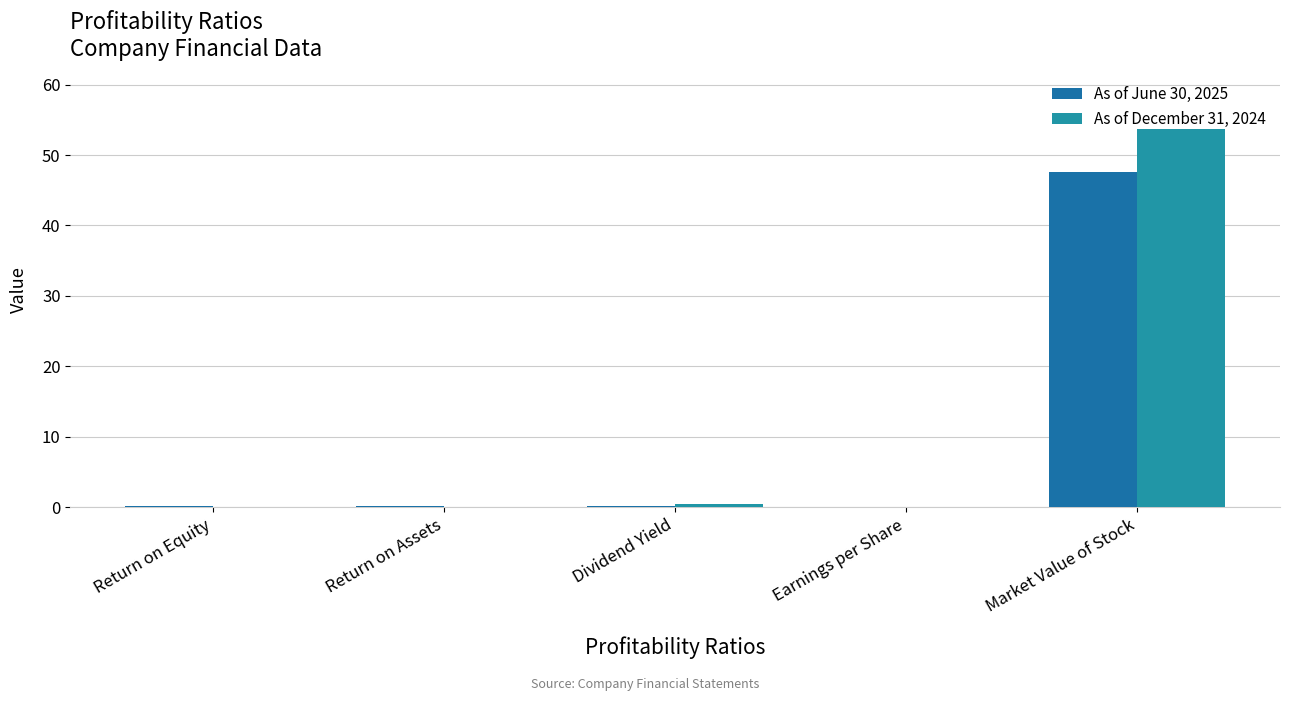

Count the number of data series in this chart.

2